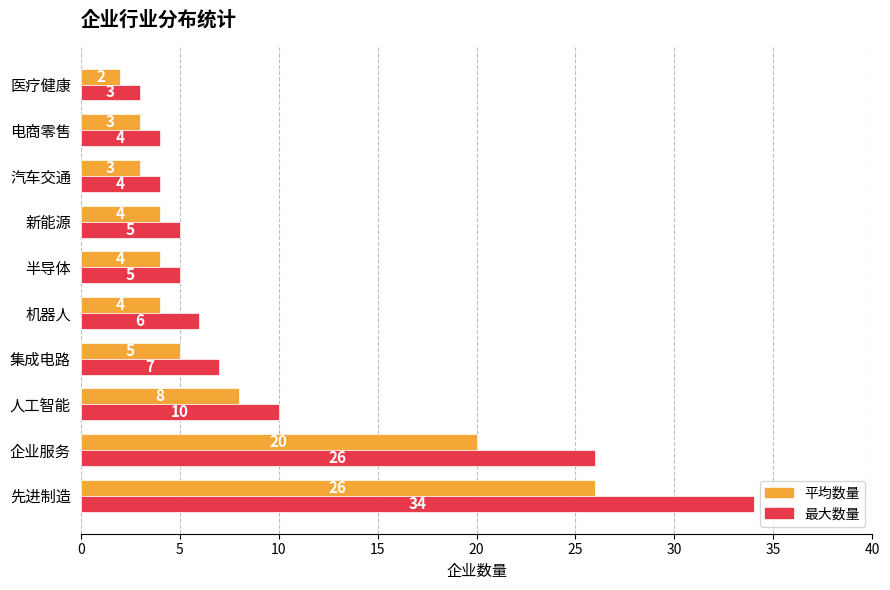

Which category has the highest value in the 平均数量 series?

先进制造